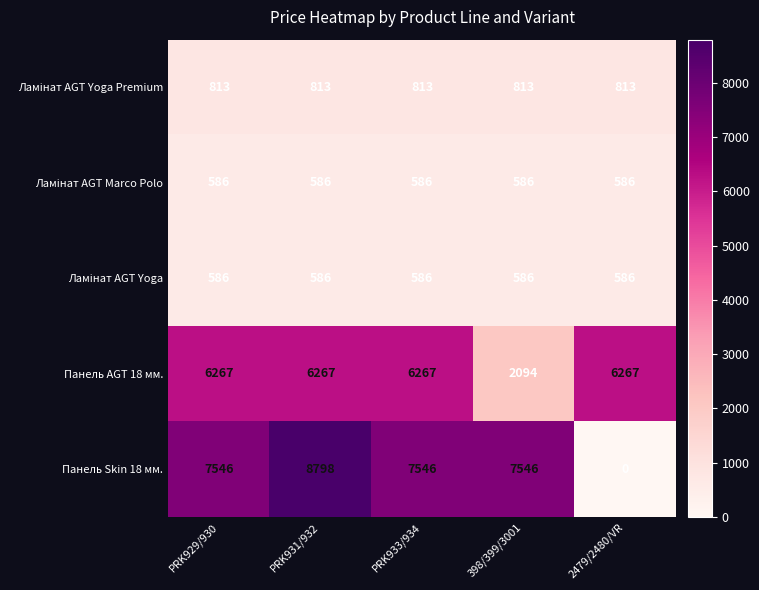

What is the difference between the highest and lowest values at PRK933/934?

6960